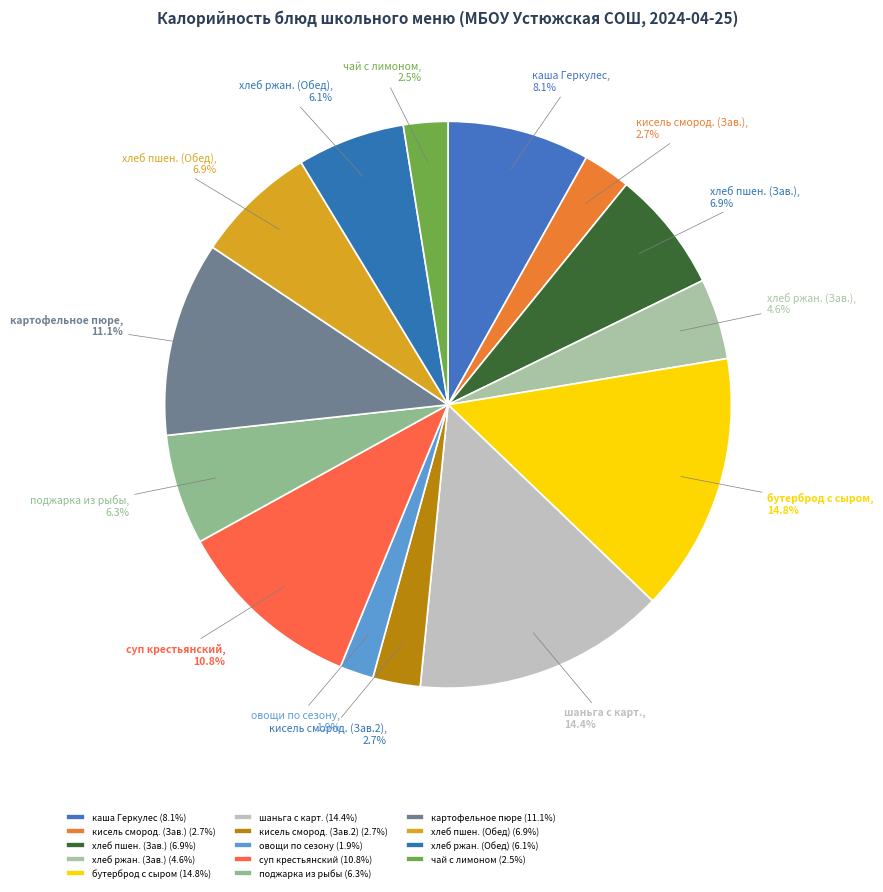

How many segments does this pie chart have?

14